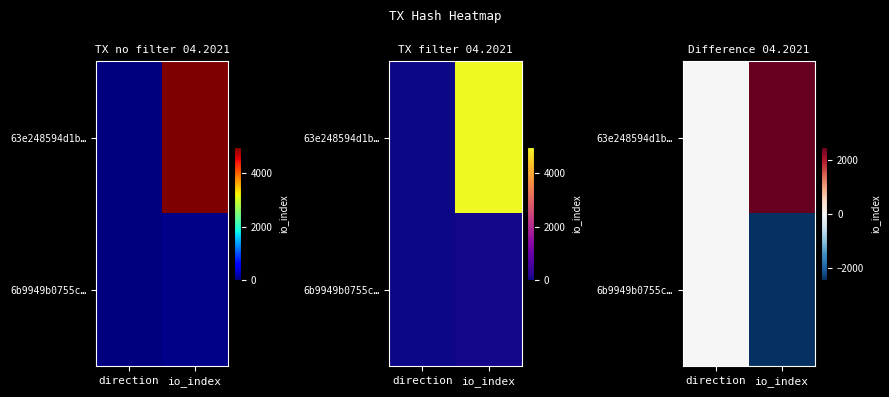

Which series has the widest spread of values?

63e248594d1b…